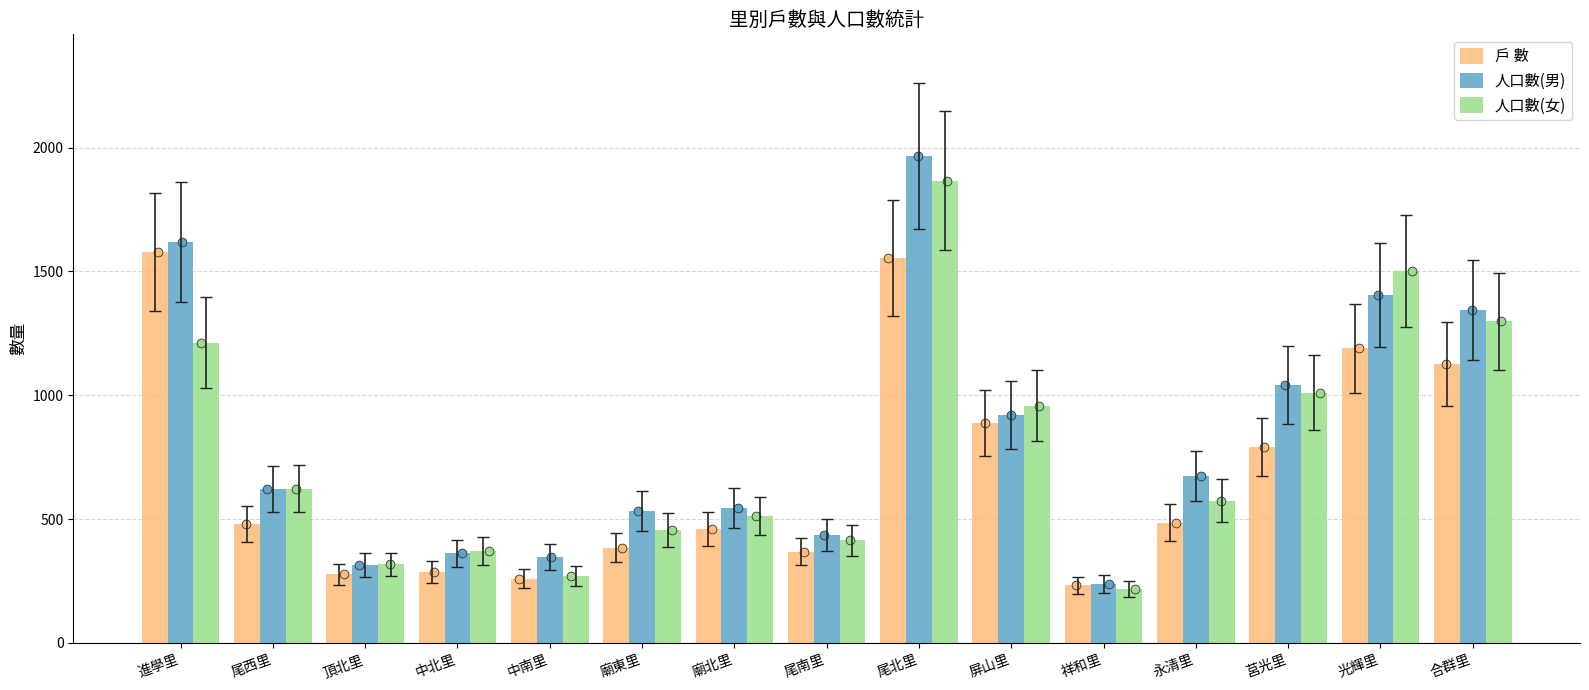

What is the total value across all series at 莒光里?

2842